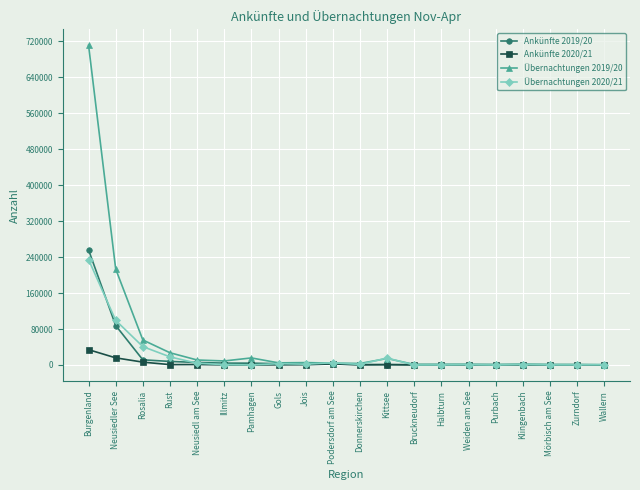

What is the average value of the Übernachtungen 2020/21 series?

21342